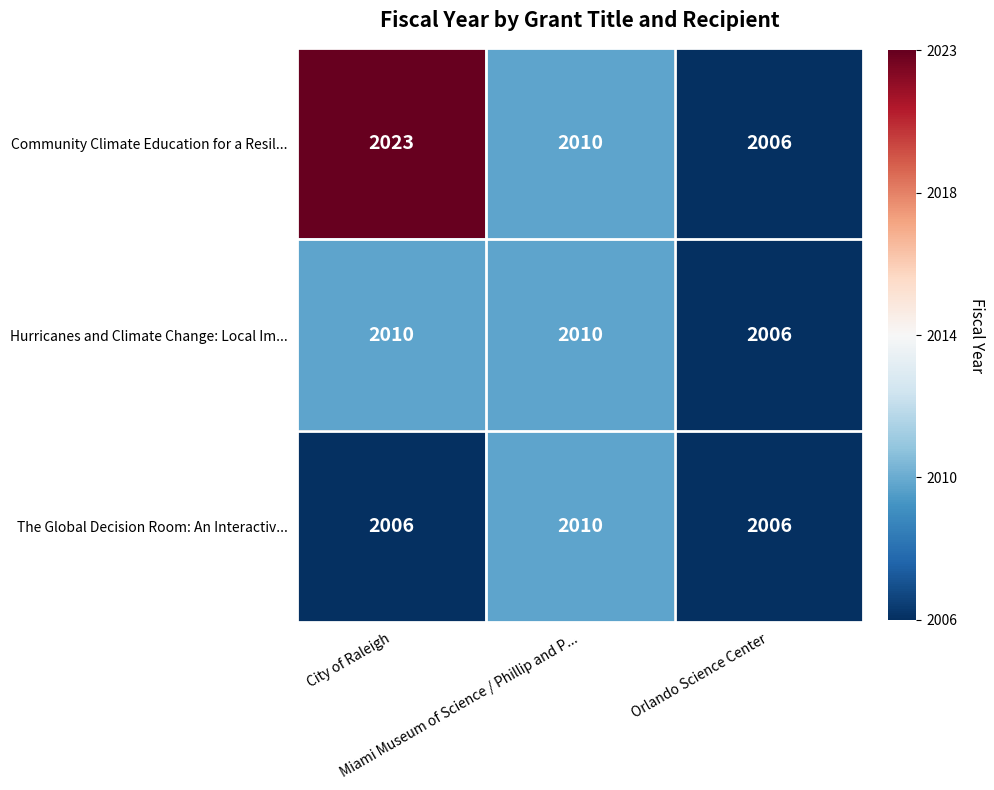

What is the smallest value displayed?

2006